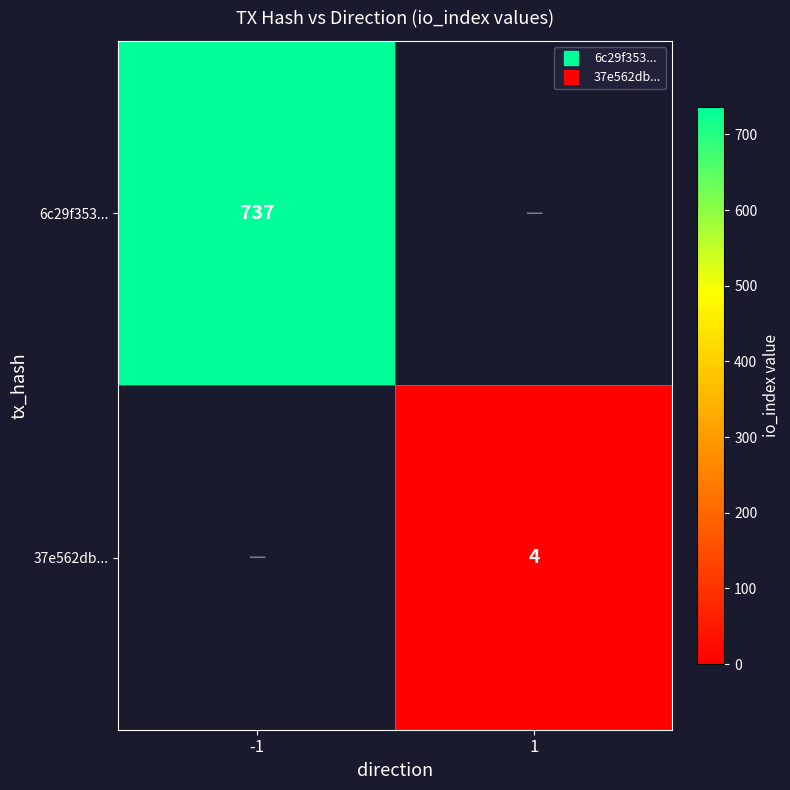

Is it true that 6c29f353... equals 737 at -1?

True